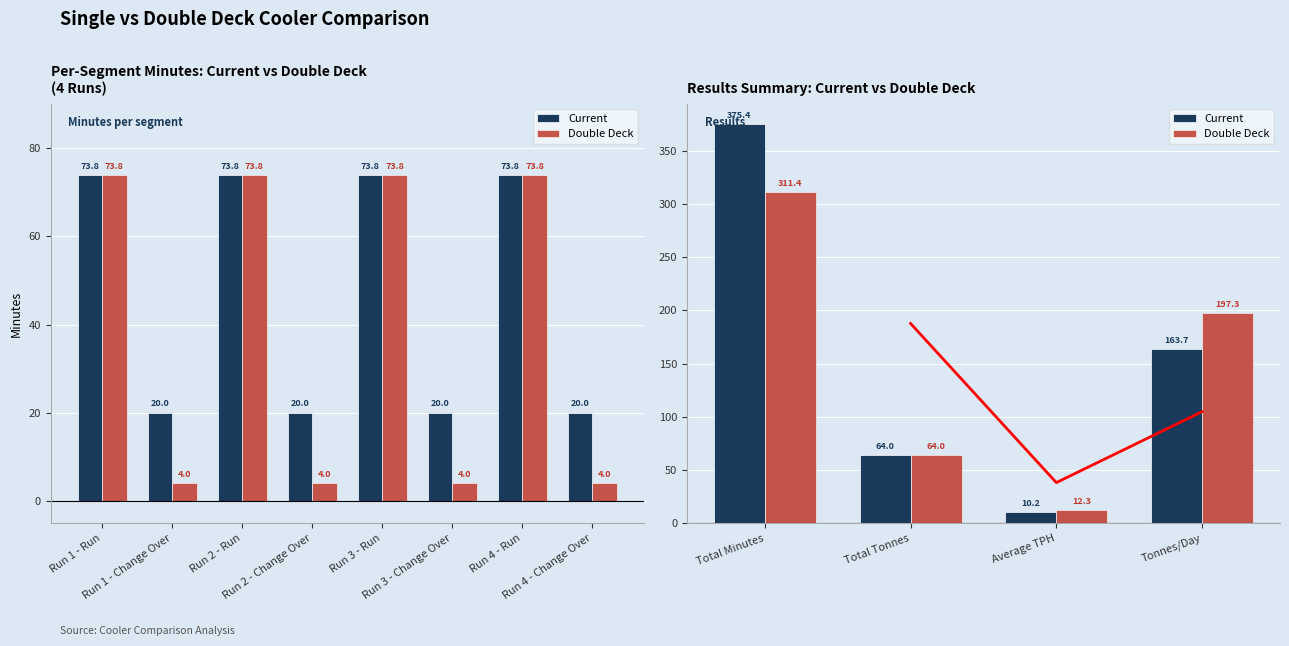

What is the average value of the Current series?

46.9